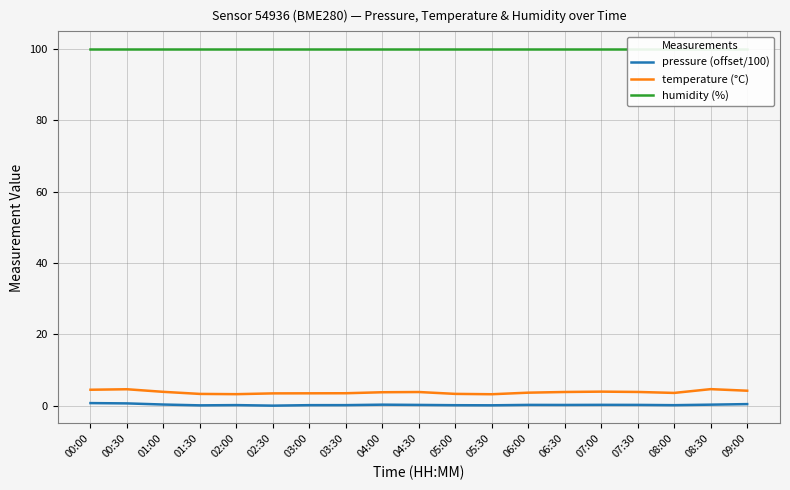

What is the total value across all series at 07:00?

104.2